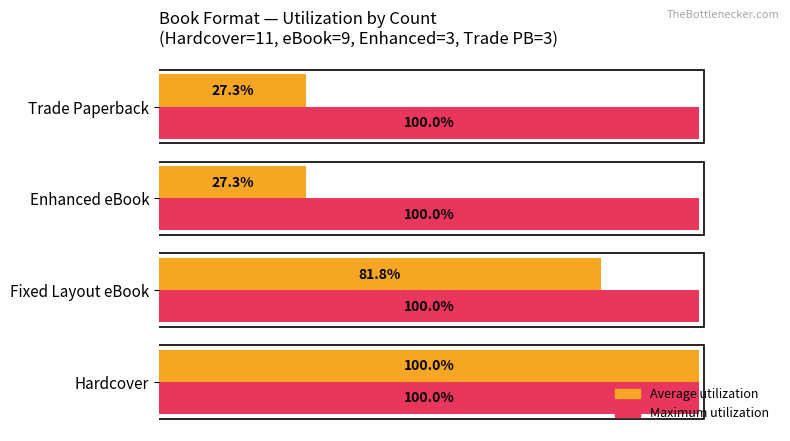

List the series in order of their overall mean, highest first.

Maximum utilization, Average utilization